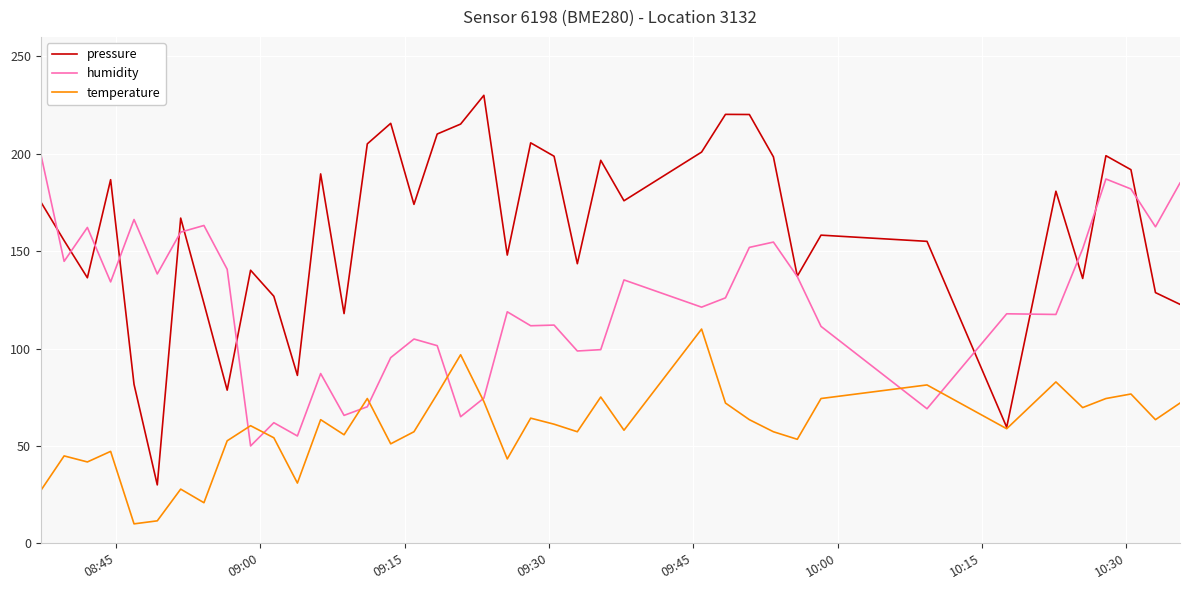

Rank the series by their average value, from lowest to highest.

temperature, humidity, pressure